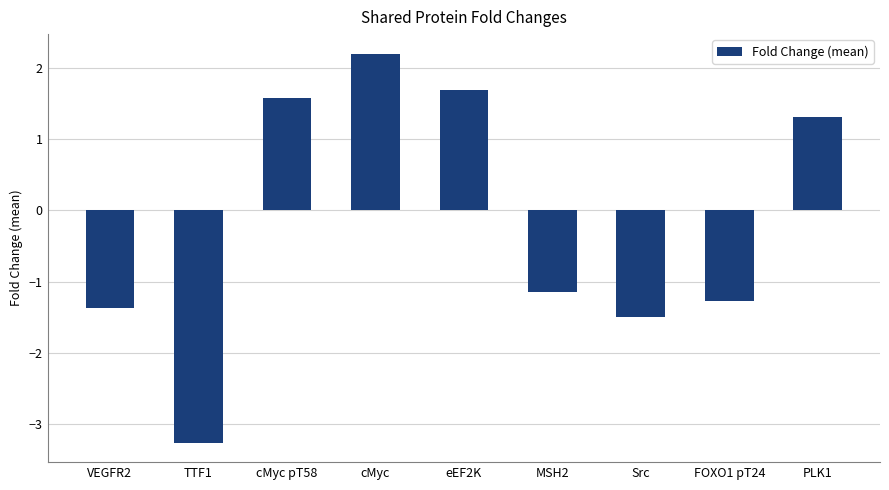

At which label does the data first exceed -1?

cMyc pT58